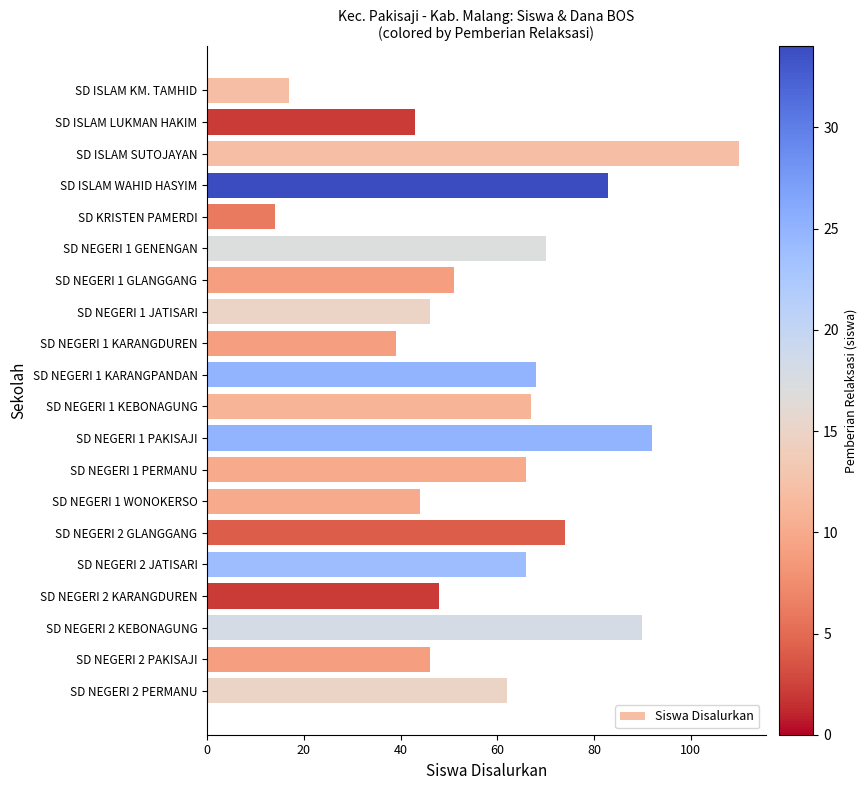

Is it true that the value at SD ISLAM SUTOJAYAN is 144?

False